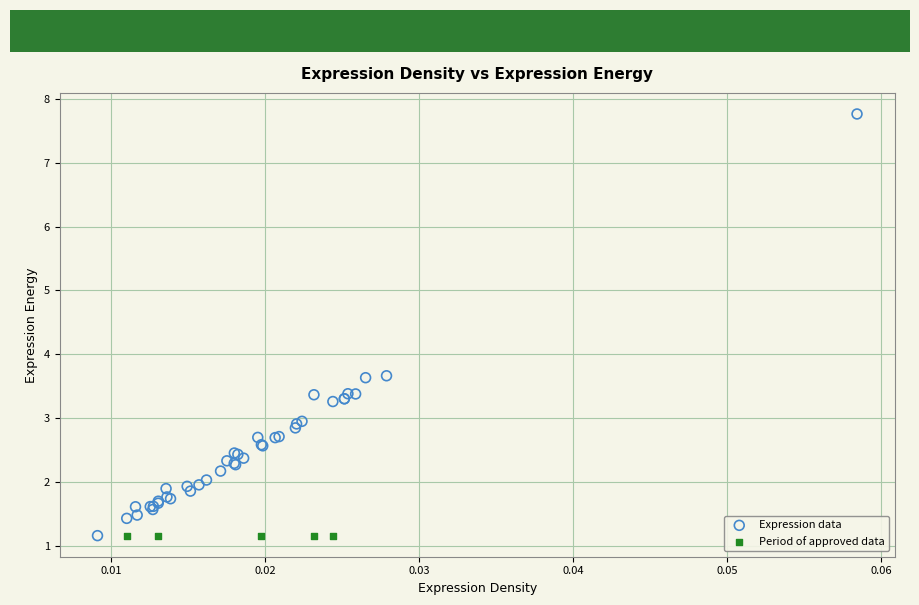

Which series reaches the maximum Y coordinate?

Expression data